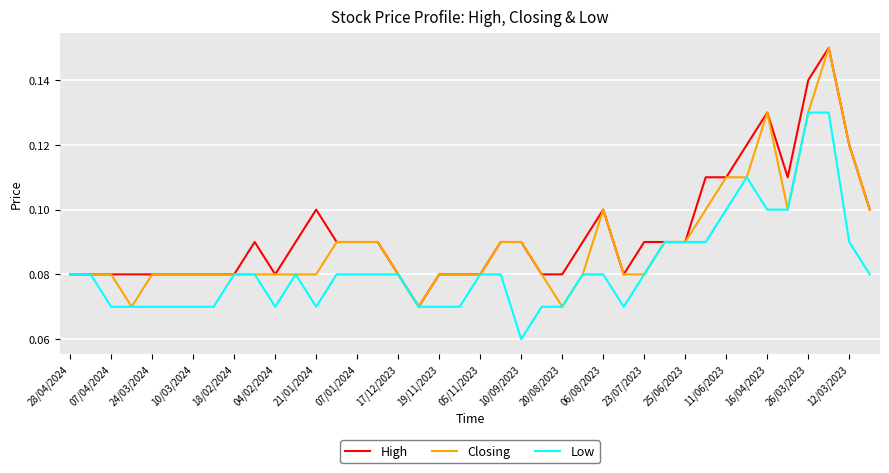

At which category does the chart reach its minimum across all series?

10/09/2023